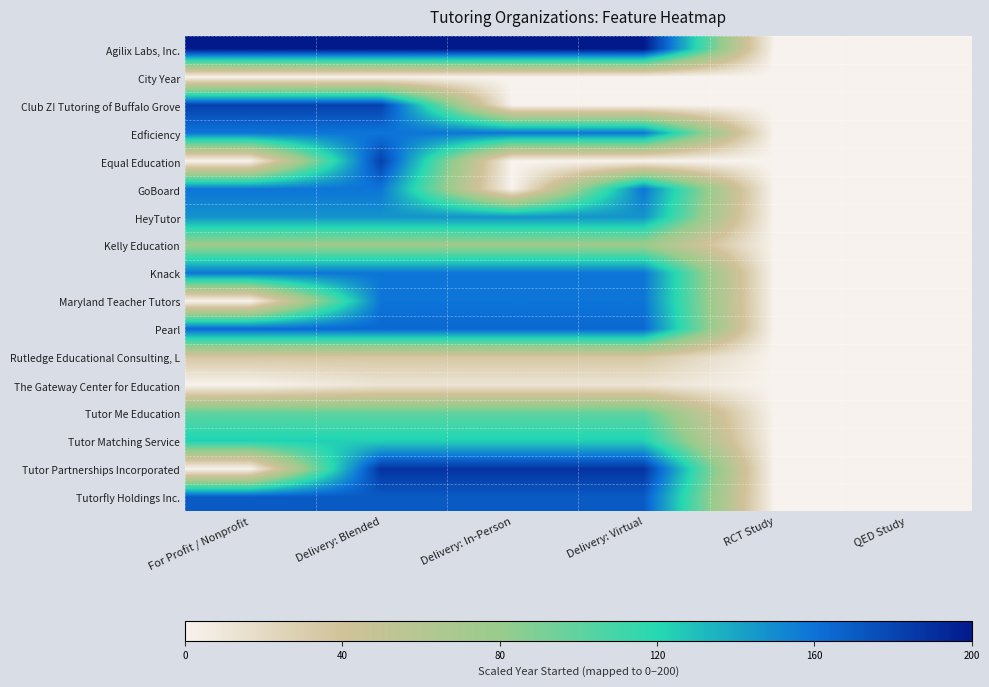

What is the difference between the highest and lowest values at Delivery: Virtual?

200.0